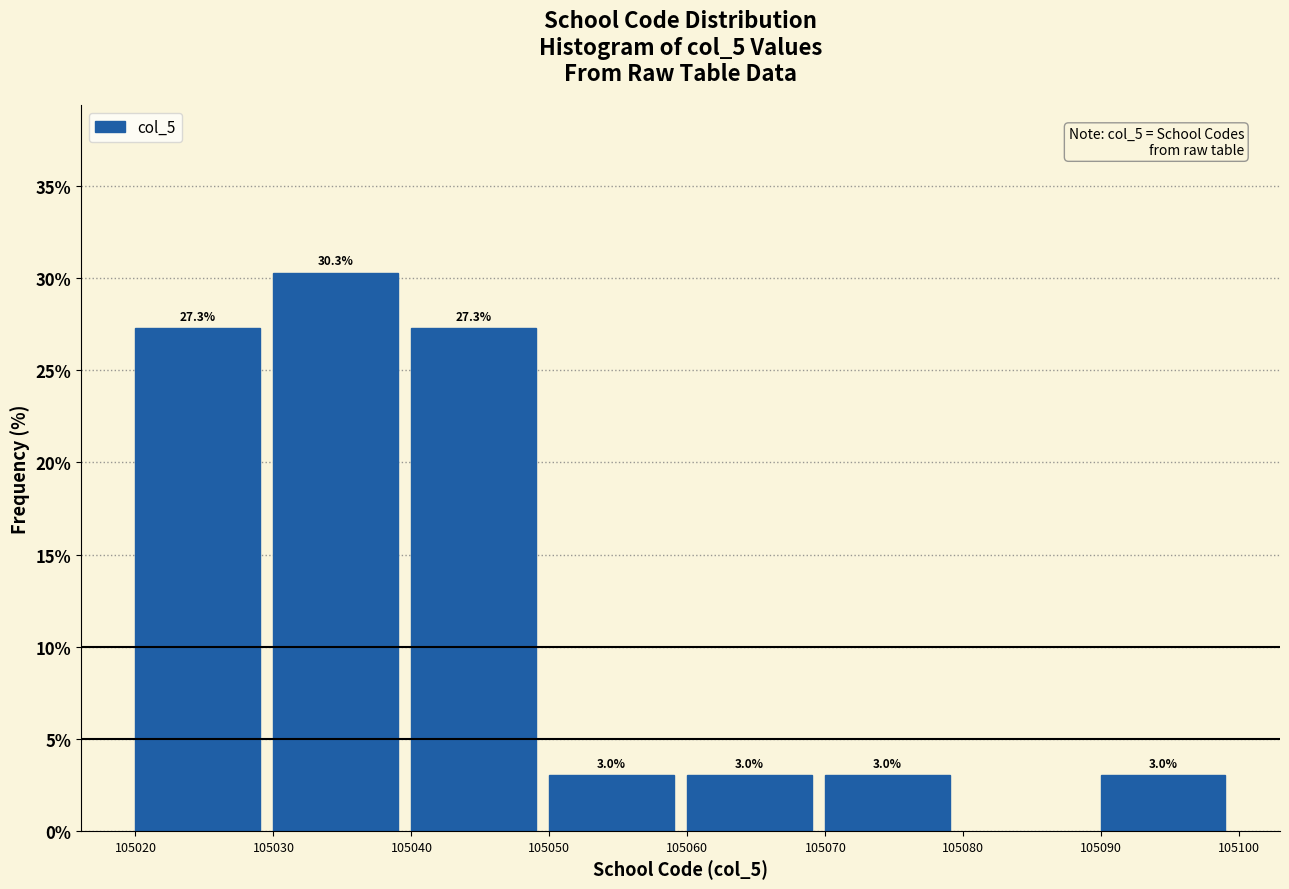

Reading left to right, list all the values displayed in this chart.

27.3	30.3	27.3	3.0	3.0	3.0	3.0